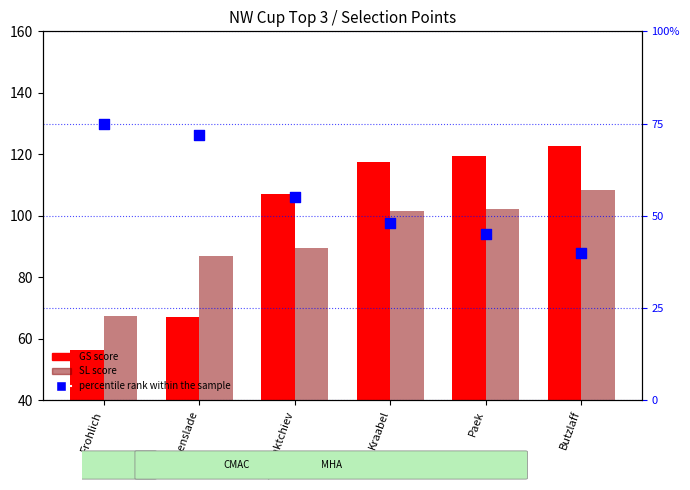

Which series reaches the maximum Y coordinate?

GS score